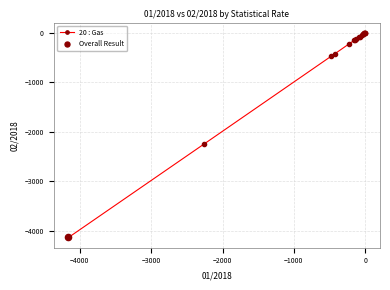

What is the smallest value displayed?

-4130.7